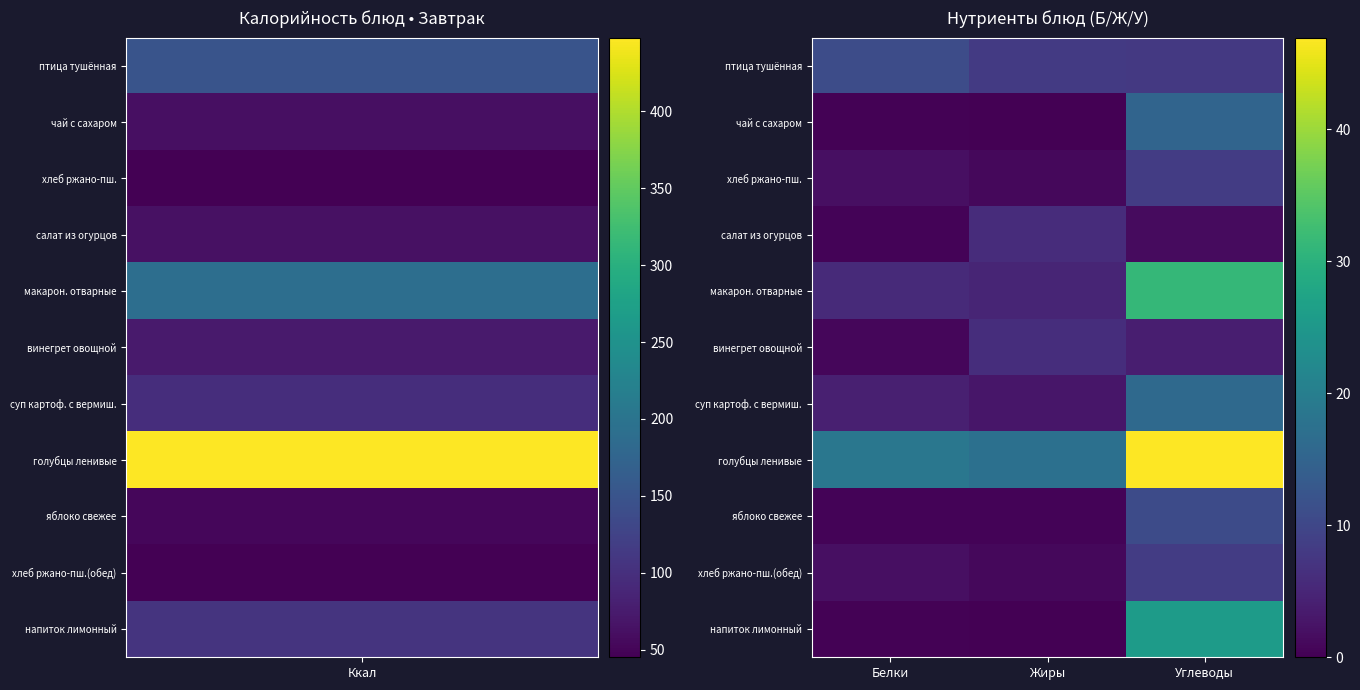

Which series has the largest total across all categories?

голубцы ленивые